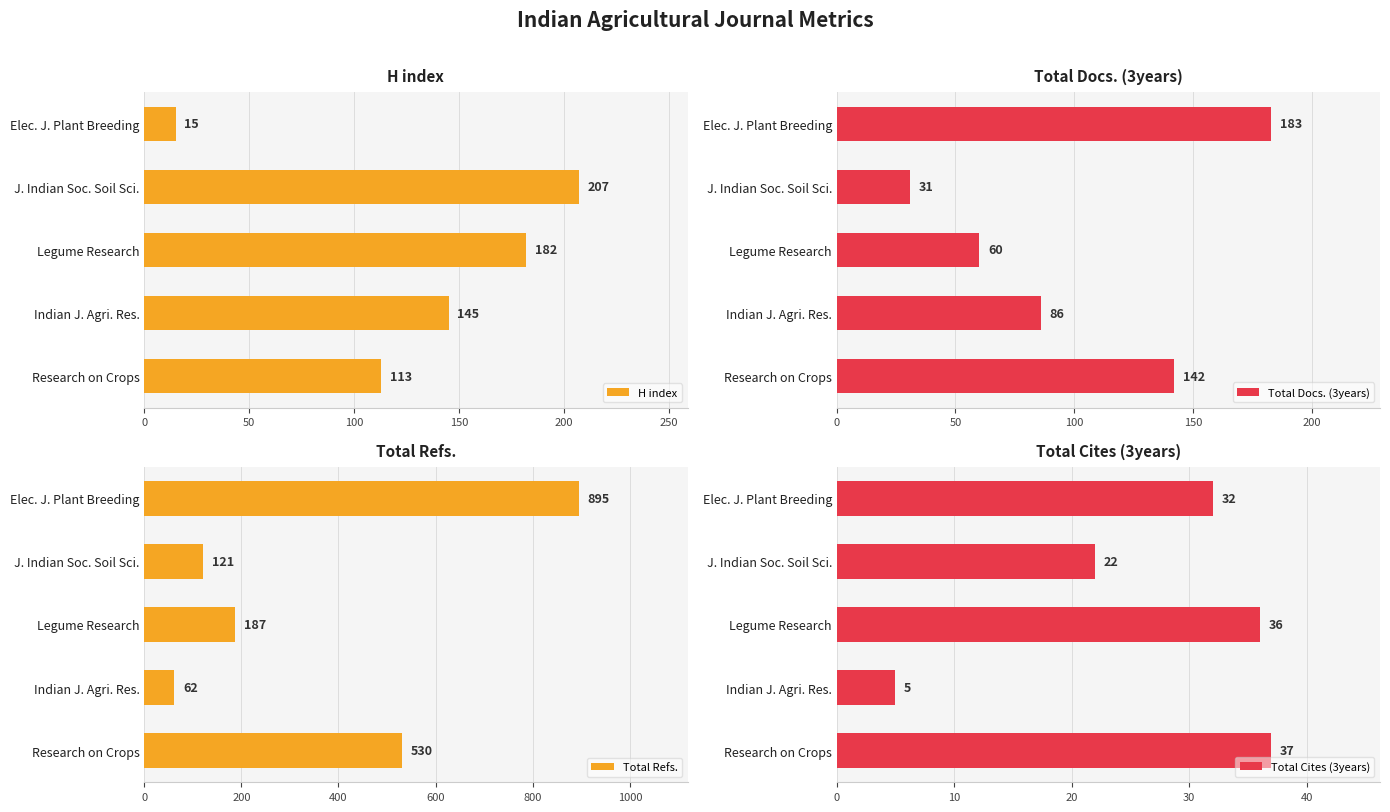

Is it true that H index equals 207 at J. Indian Soc. Soil Sci.?

True